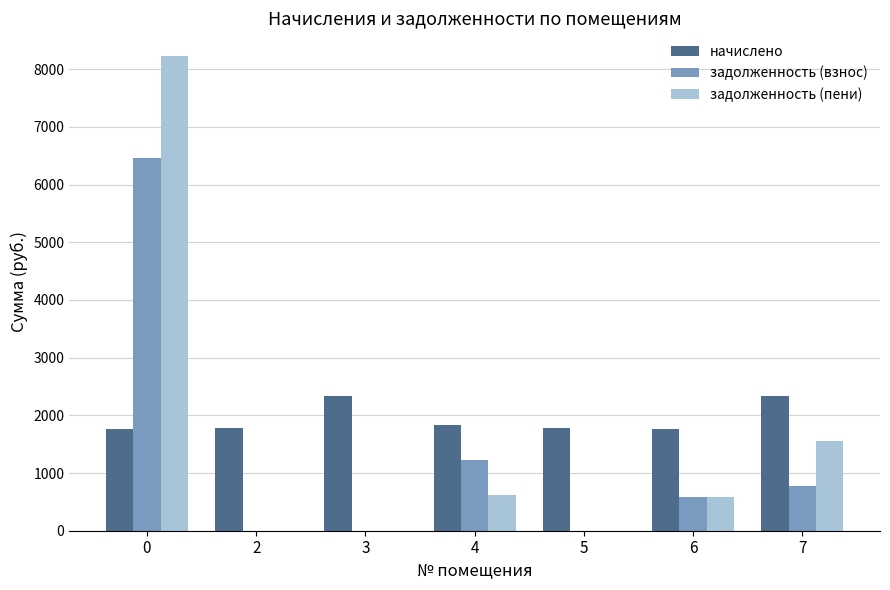

What are all the series names shown in the legend?

начислено, задолженность (взнос), задолженность (пени)